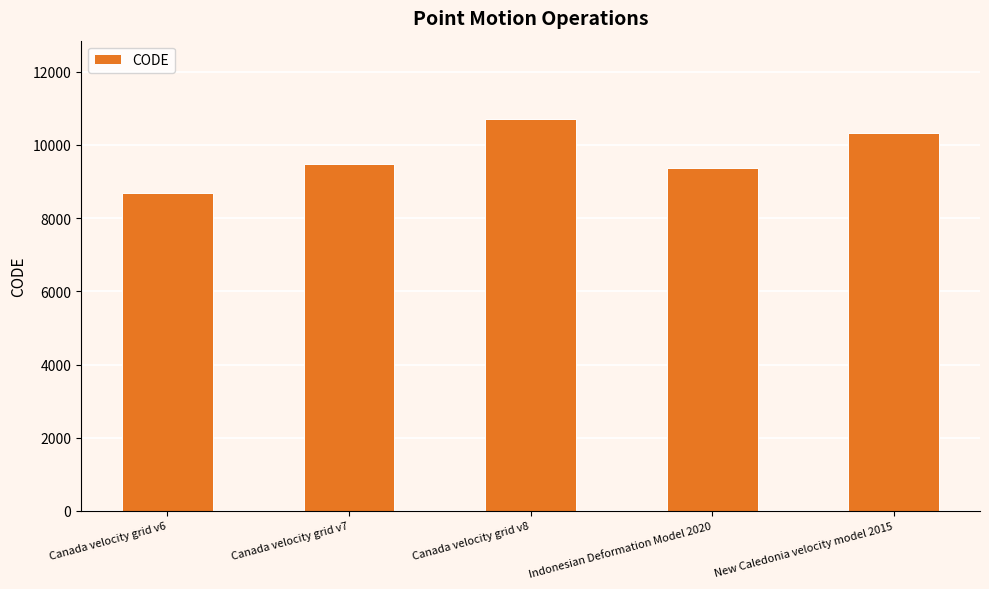

What is the difference between the maximum and minimum values?

2031